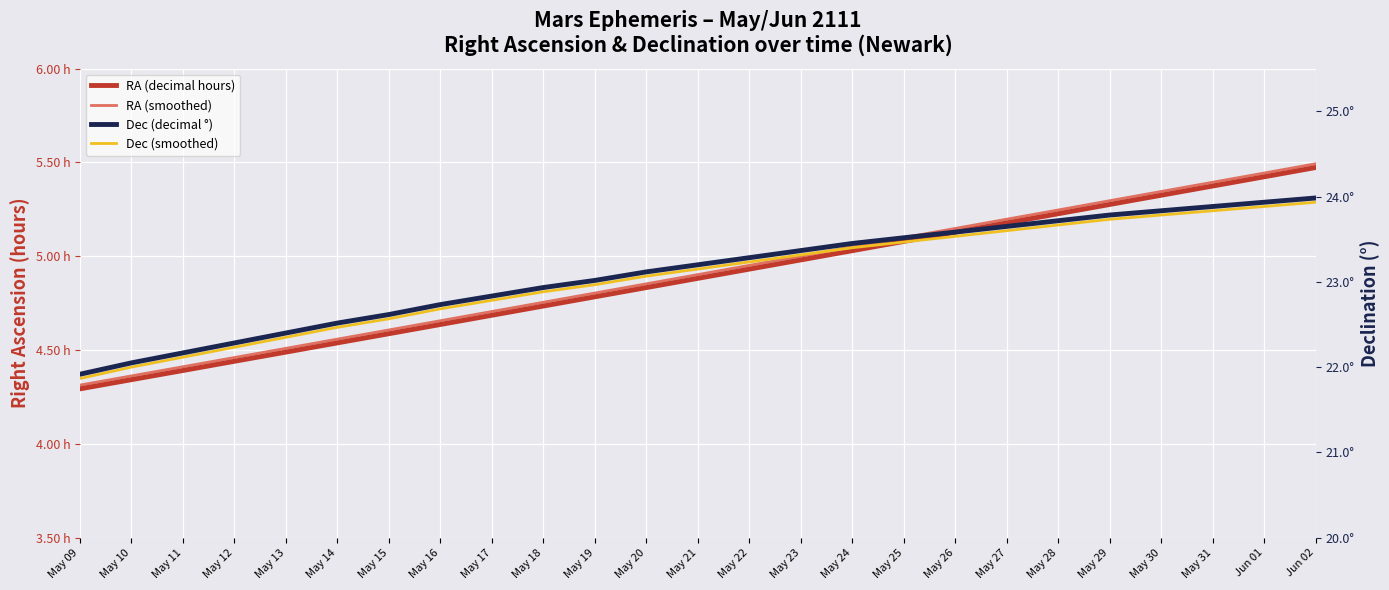

What is the maximum value shown in the chart?

24.0